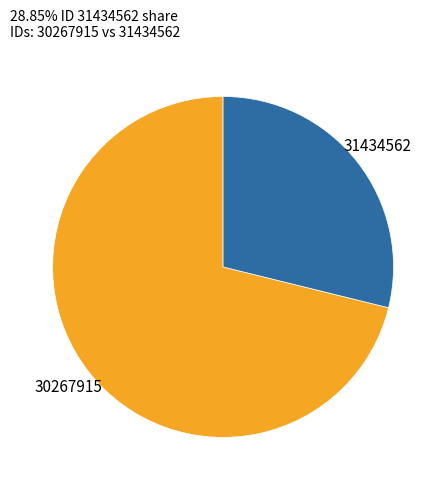

Is there any slice that represents more than half of the pie?

Yes